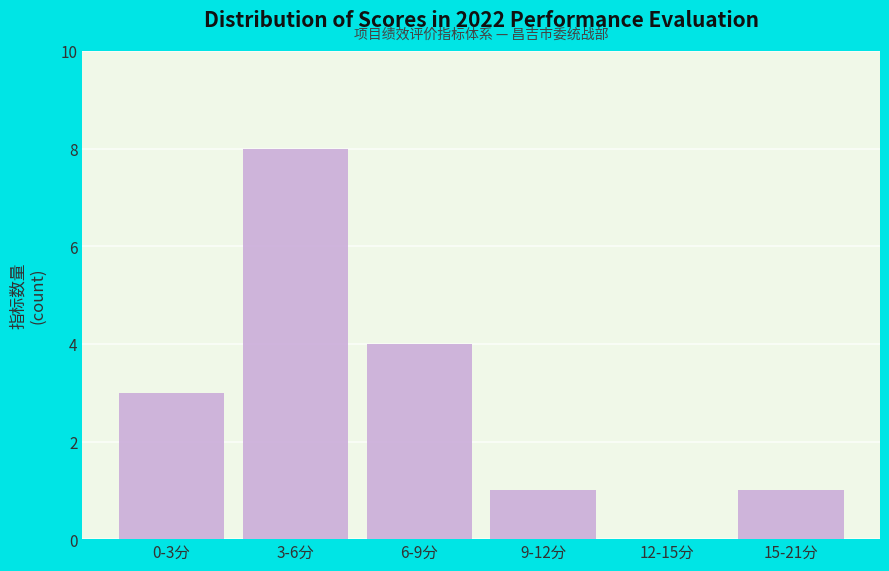

Reading right to left, extract all data points from this chart.

15-21分=1	12-15分=0	9-12分=1	6-9分=4	3-6分=8	0-3分=3